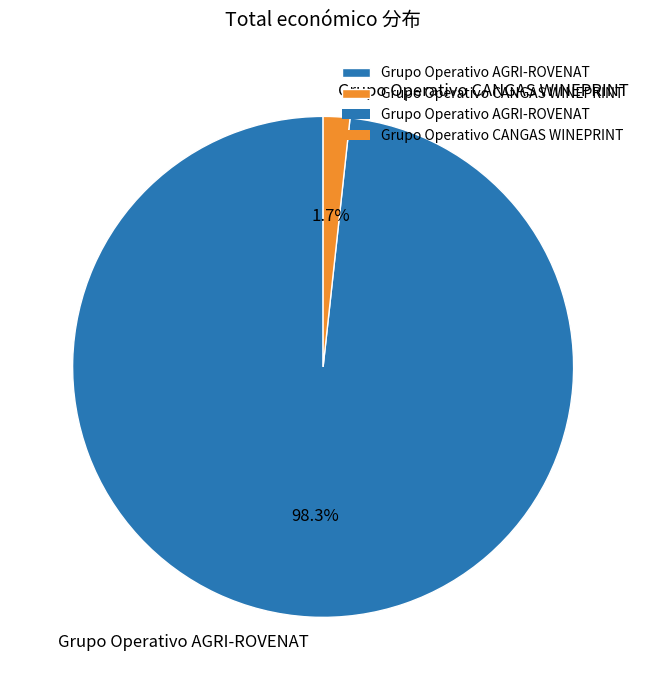

Which slice represents more than half of the pie?

Grupo Operativo AGRI-ROVENAT